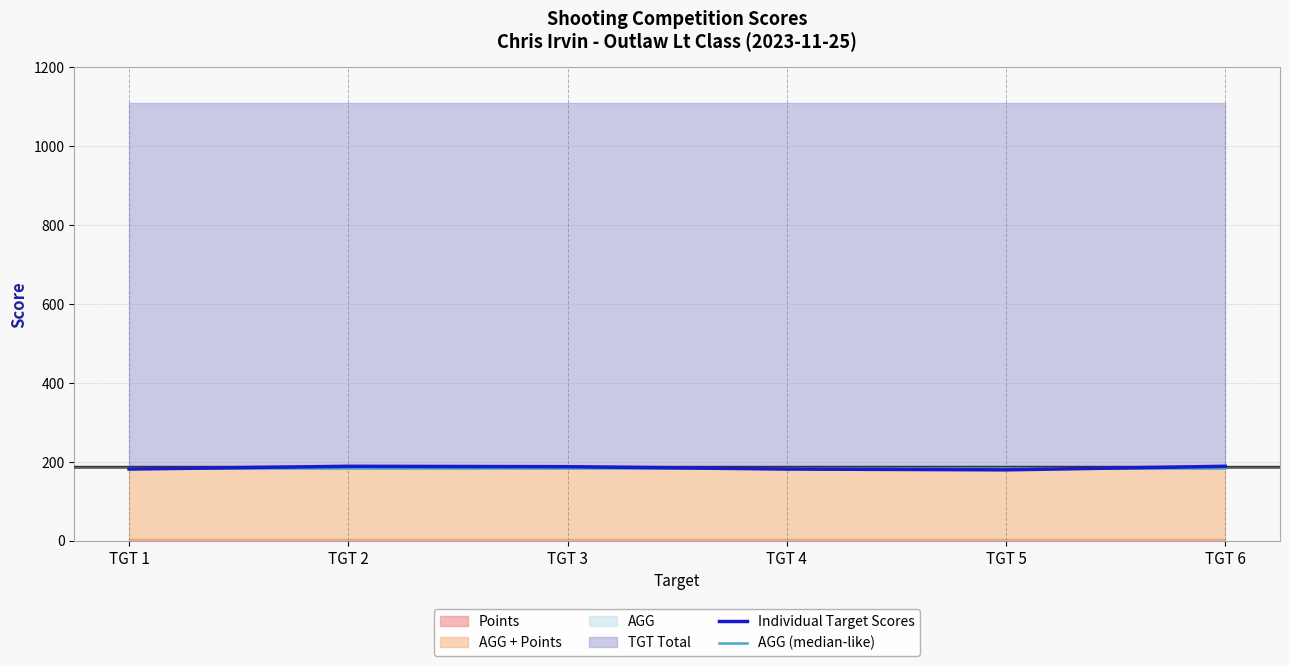

Is it true that AGG (median-like) equals 265 at TGT 4?

False